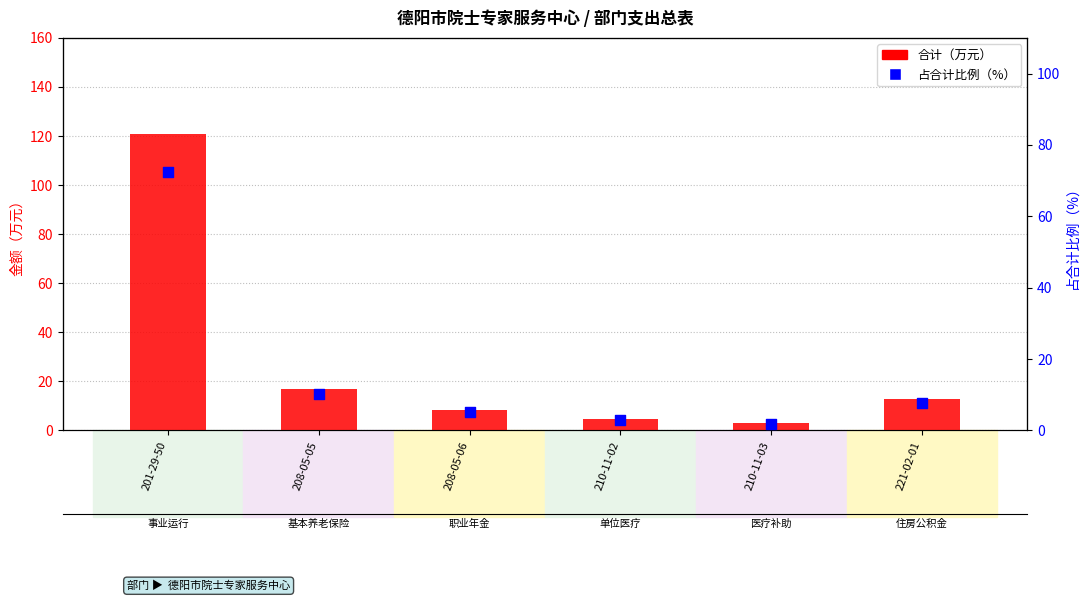

At which category is the sum across all series the highest?

201-29-50